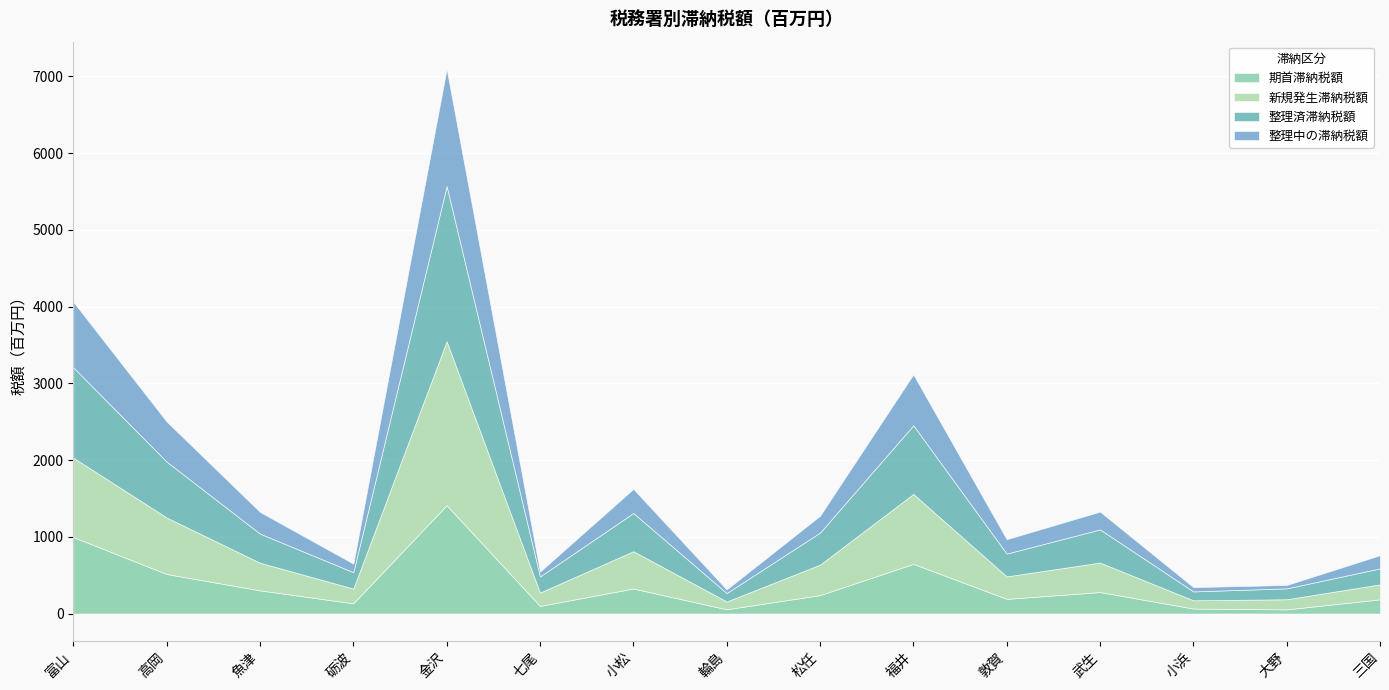

How many values in the 整理中の滞納税額 series exceed 219?

7